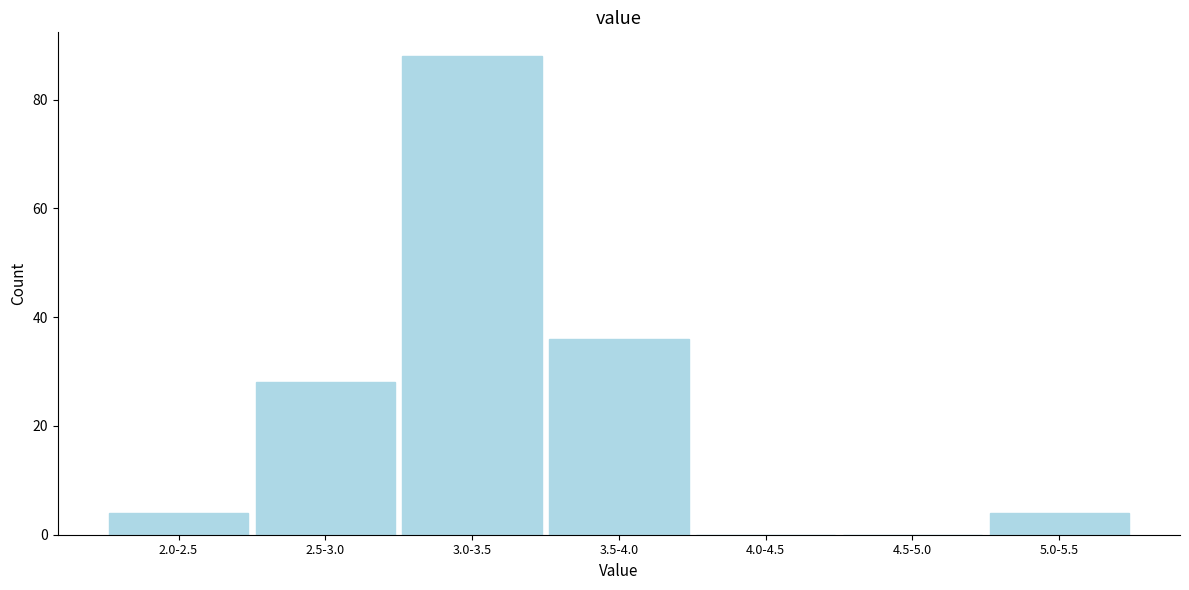

Reading left to right, list all the values displayed in this chart.

2.0-2.5=4	2.5-3.0=28	3.0-3.5=88	3.5-4.0=36	4.0-4.5=0	4.5-5.0=0	5.0-5.5=4